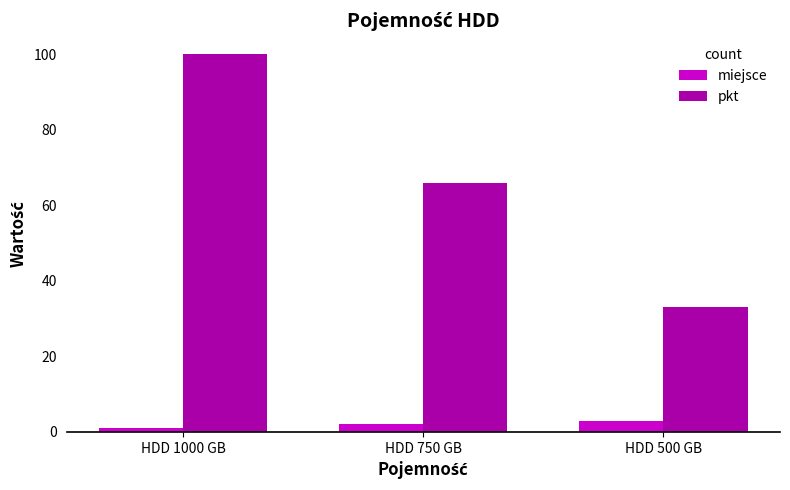

Between HDD 1000 GB and HDD 500 GB, which series saw the biggest shift?

pkt